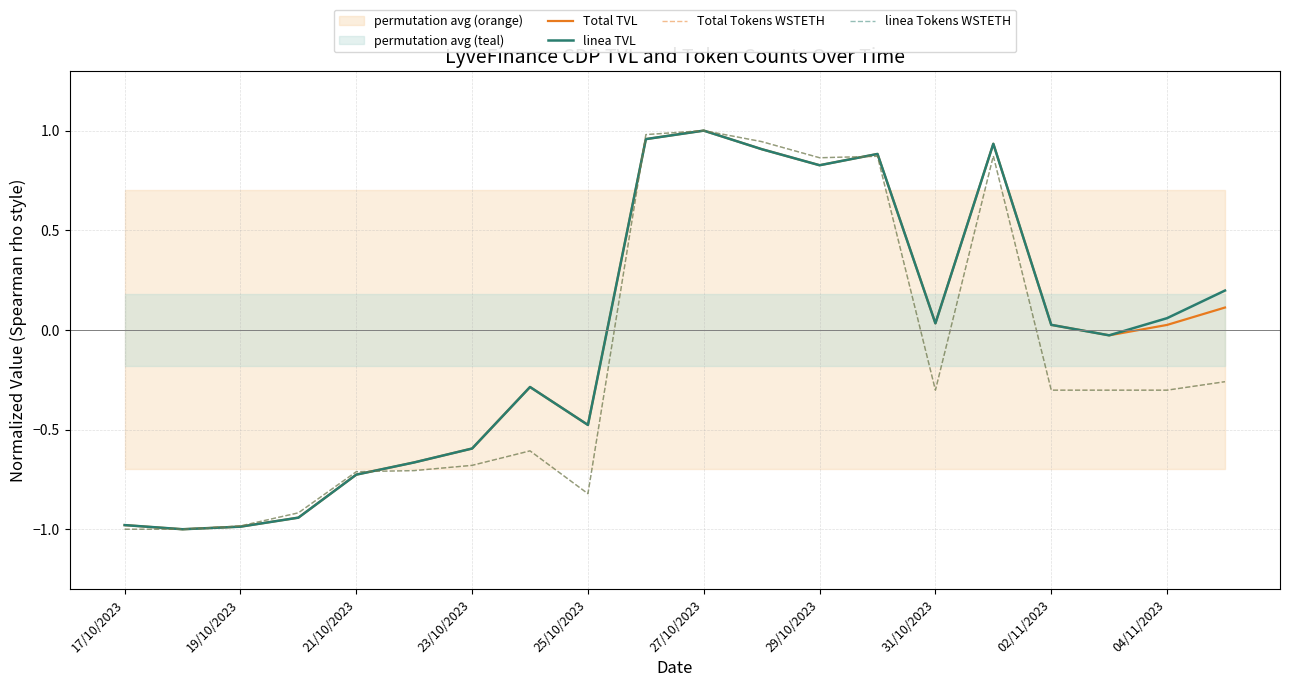

What is the difference between the linea TVL values at 29/10/2023 and 19/10/2023?

1.8